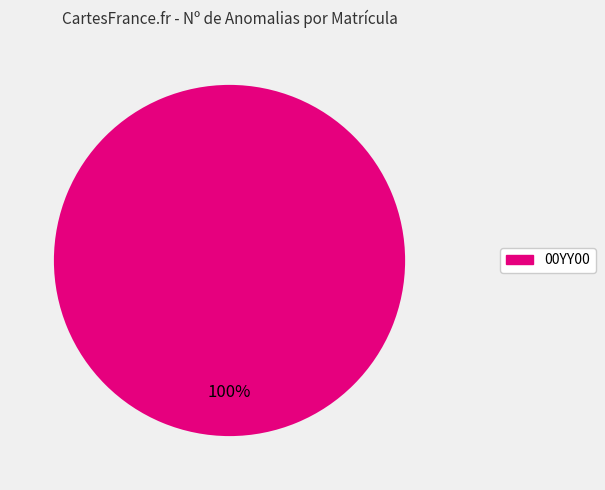

Is there a majority slice in this chart?

Yes